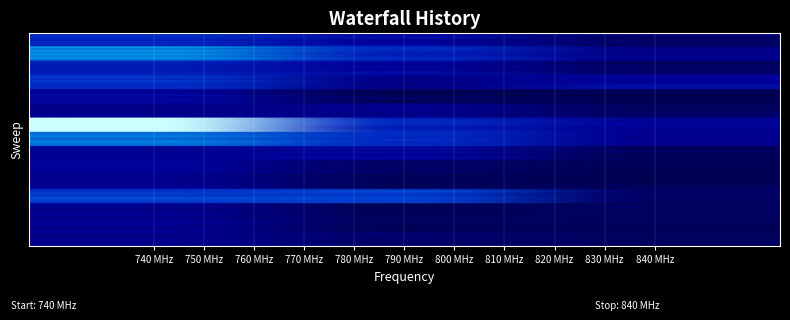

Reading left to right, list all the values displayed in this chart.

00010: 0.7	0.5	0.3
00011: 0.6	0.5	0.3
00012: 0.3	0.1	0.0
00013: 0.3	0.1	0.1
00014: 0.2	0.0	0.0
00015: 0.5	0.5	0.1
00017: 1.0	0.5	0.3
00018: 0.7	0.5	0.2
00019: 0.3	0.3	0.1
00026: 0.3	0.0	0.0
00028: 0.3	0.1	0.1
00029: 0.5	0.5	0.1
00031: 0.3	0.1	0.1
00037: 0.3	0.1	0.1
00053: 0.2	0.1	0.1